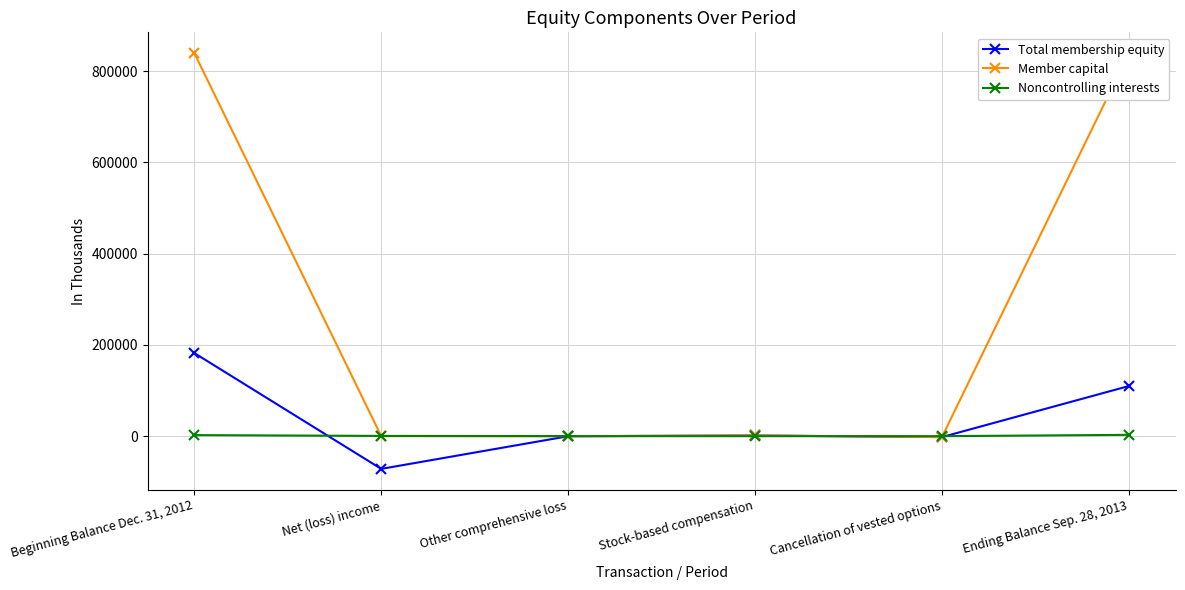

What is the average value of the Noncontrolling interests series?

969